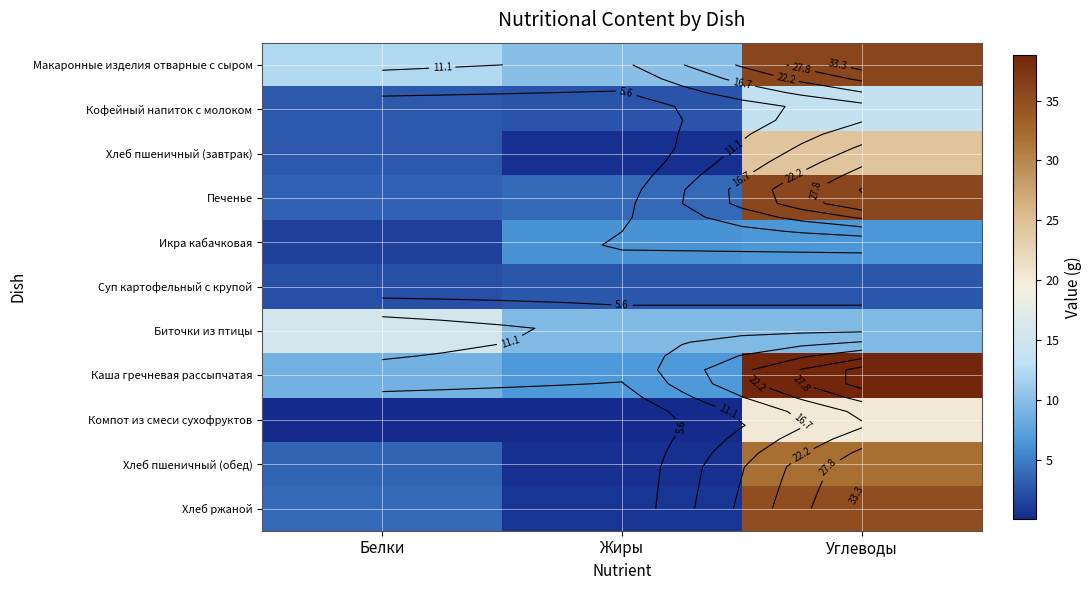

Rank the series at Жиры from highest to lowest value.

Макаронные изделия отварные с сыром, Биточки из птицы, Каша гречневая рассыпчатая, Икра кабачковая, Печенье, Суп картофельный с крупой, Кофейный напиток с молоком, Хлеб ржаной, Хлеб пшеничный (обед), Хлеб пшеничный (завтрак), Компот из смеси сухофруктов